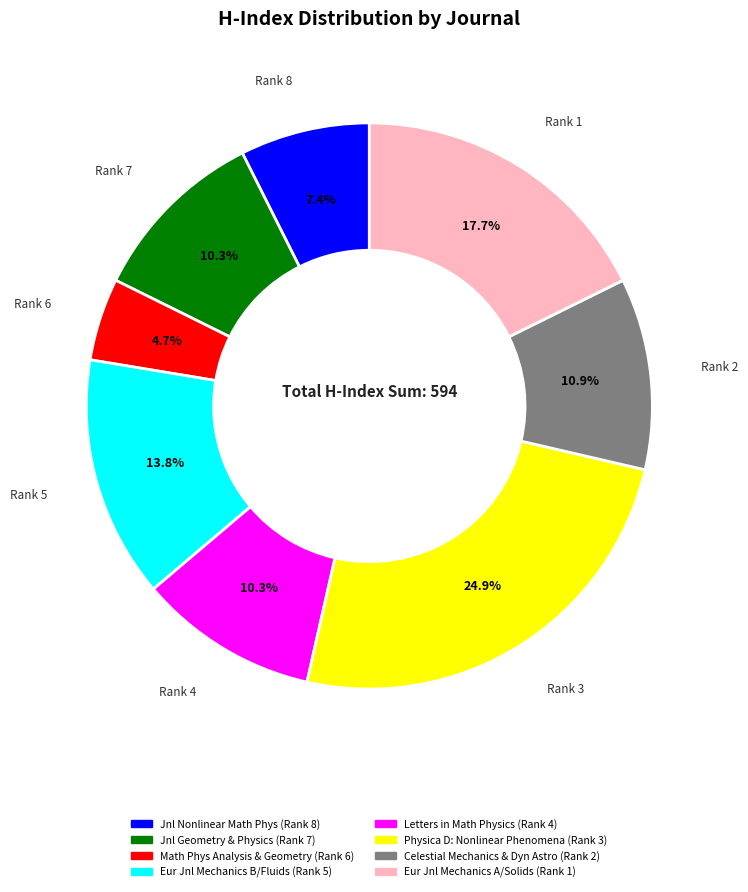

How much of the chart is everything except Rank 1?

82.3%